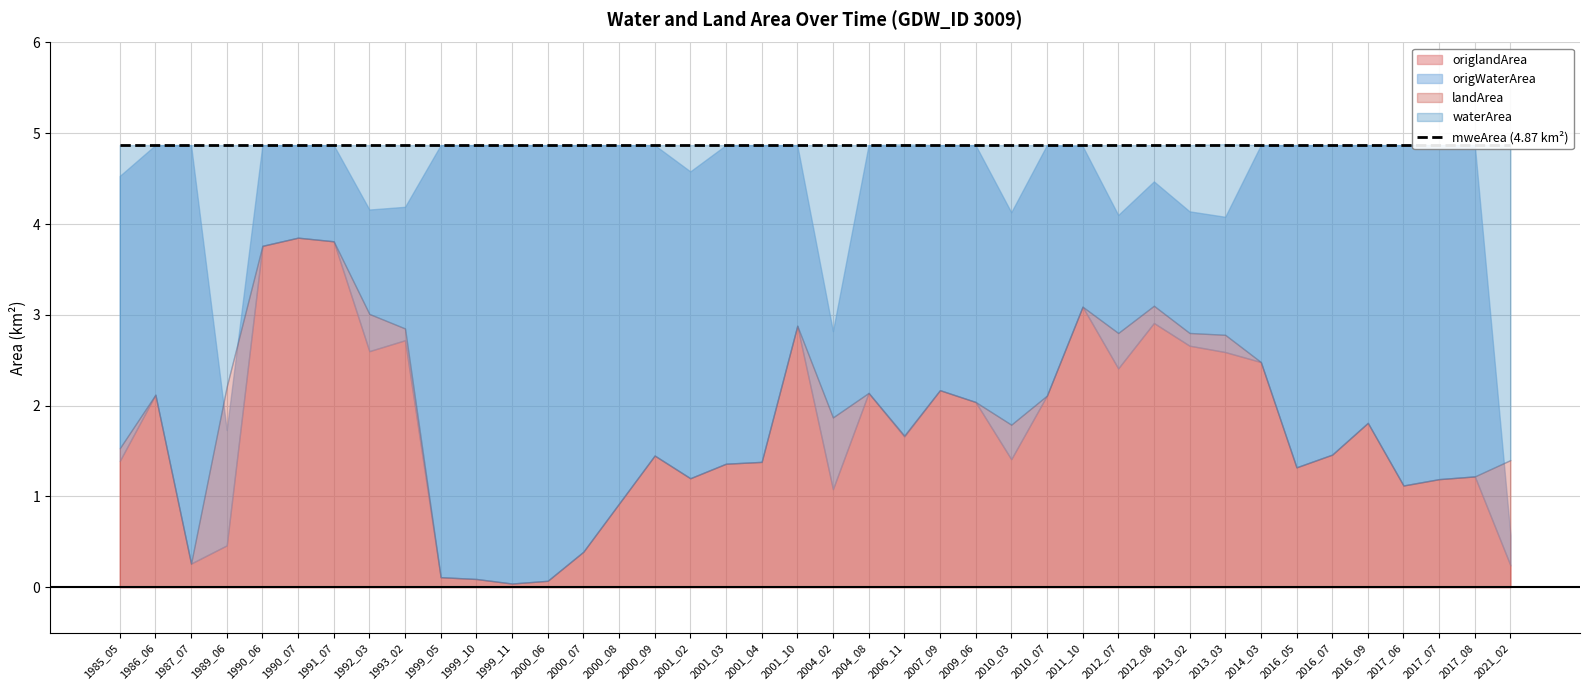

How many lines are shown in the chart?

4